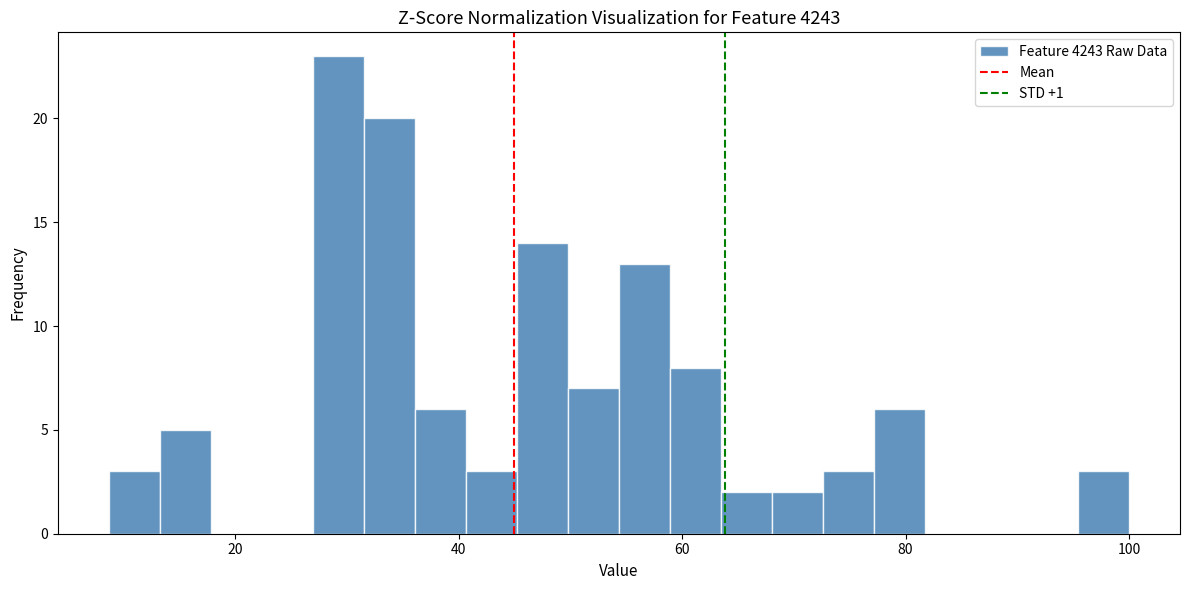

Read against the x-axis, roughly where is the centre of the tallest bar?

30